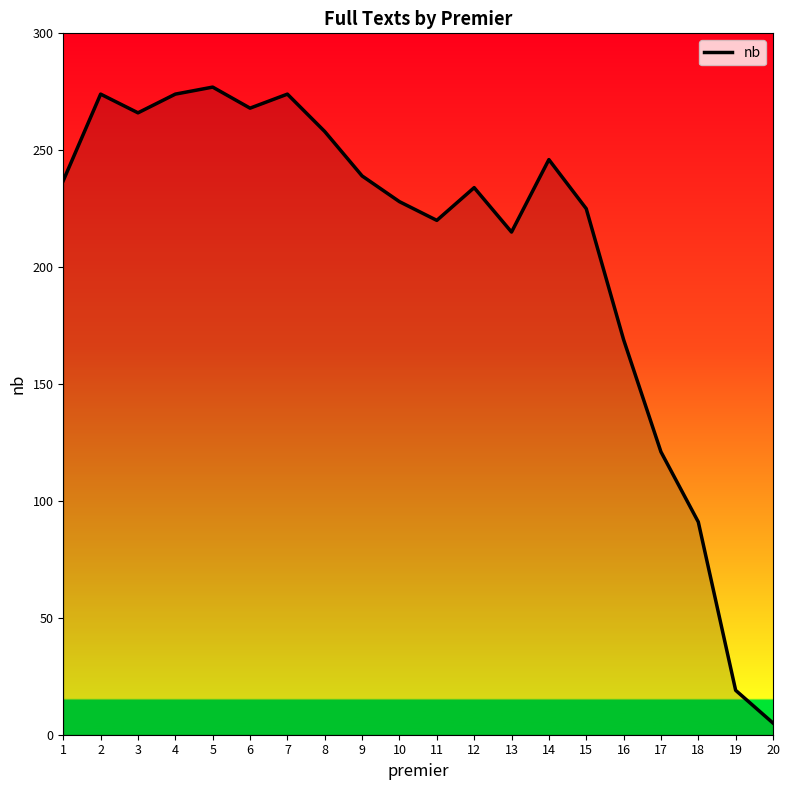

Reading right to left, transcribe all the data shown in this chart.

5	19	91	121	169	225	246	215	234	220	228	239	258	274	268	277	274	266	274	237